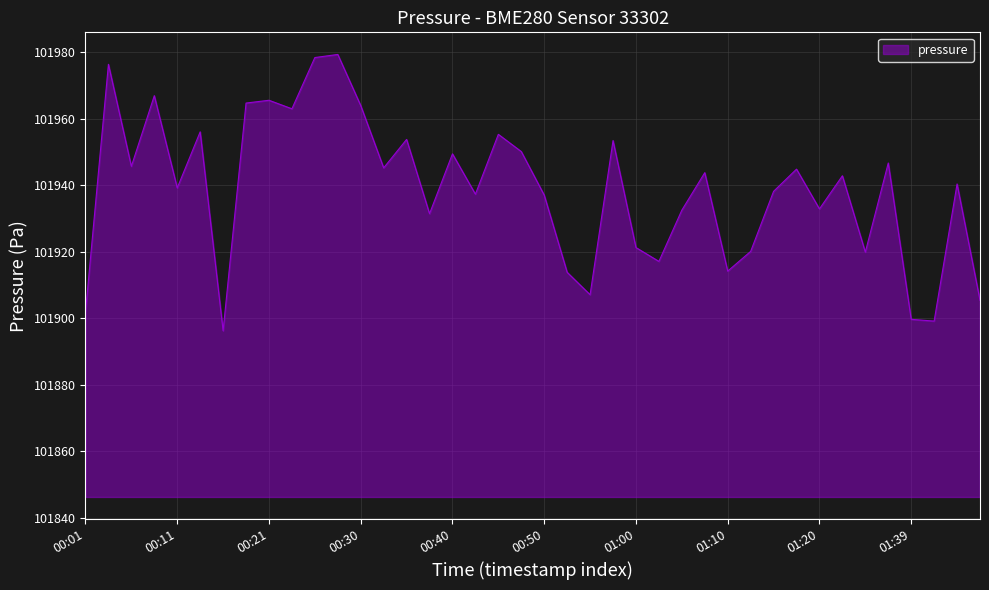

What is the smallest value displayed?

101896.2